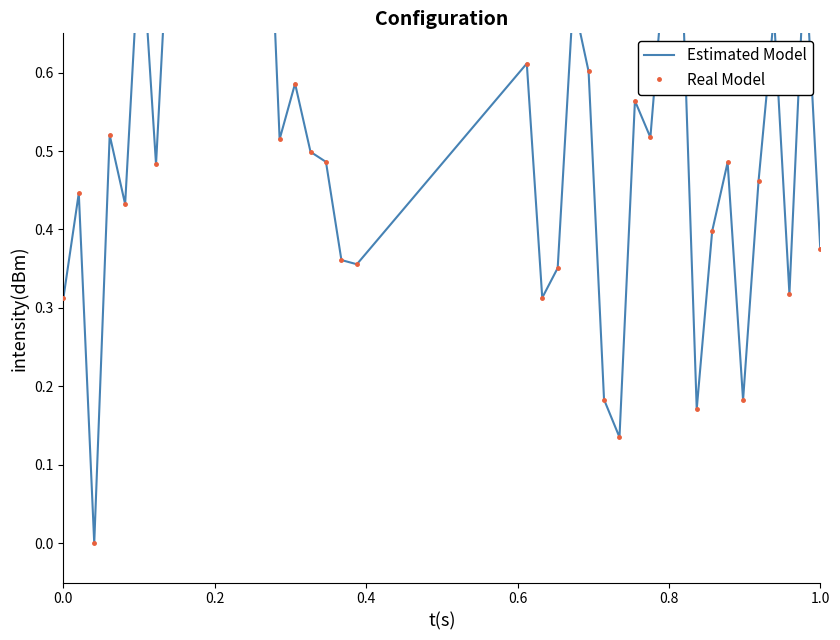

What is the greatest value displayed?

1.0